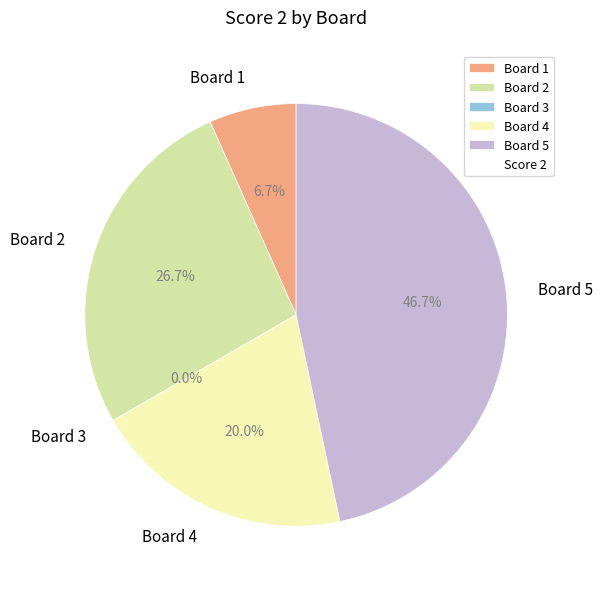

To the nearest percent, what is the combined percentage of Board 5 and Board 2?

73%